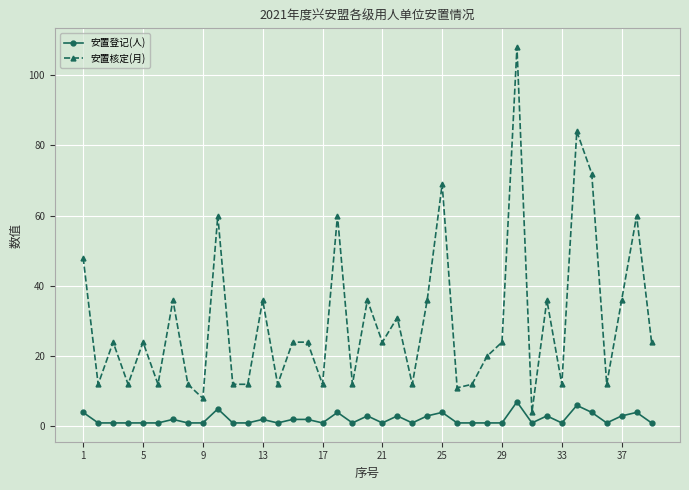

Reading left to right, list all the values displayed in this chart.

安置登记(人): 4	1	1	1	1	1	2	1	1	5	1	1	2	1	2	2	1	4	1	3	1	3	1	3	4	1	1	1	1	7	1	3	1	6	4	1	3	4	1
安置核定(月): 48	12	24	12	24	12	36	12	8	60	12	12	36	12	24	24	12	60	12	36	24	31	12	36	69	11	12	20	24	108	4	36	12	84	72	12	36	60	24